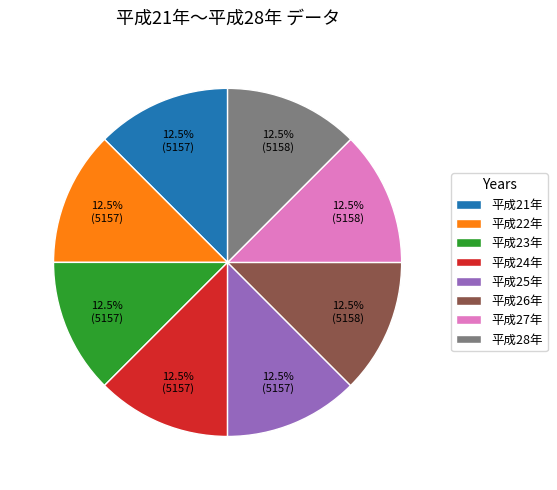

What is the ratio of the value at 平成28年 to the value at 平成21年?

1.0